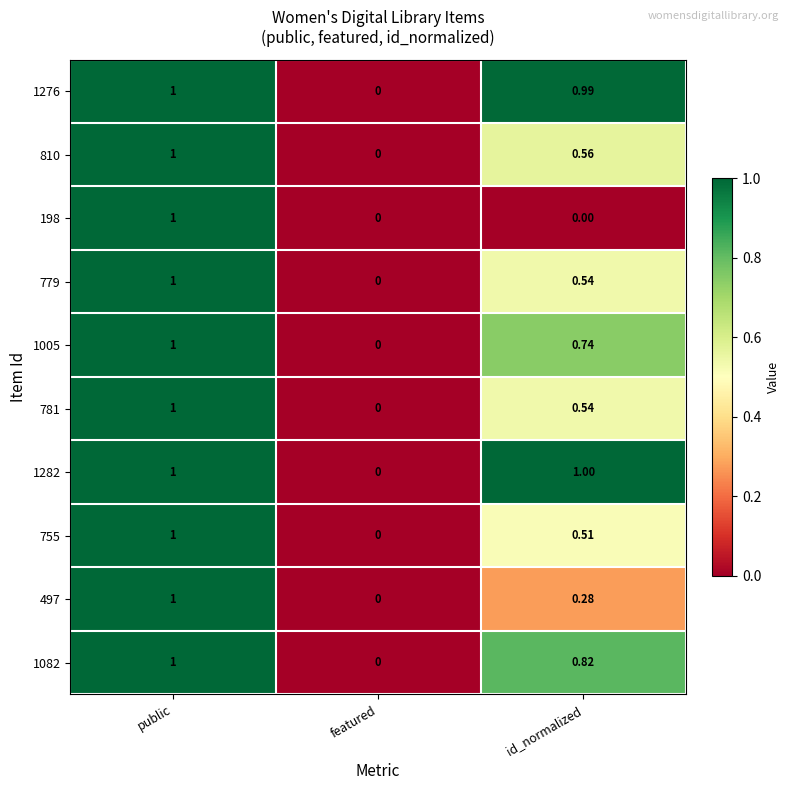

List the labels in order of 1005 value, smallest first.

featured, id_normalized, public